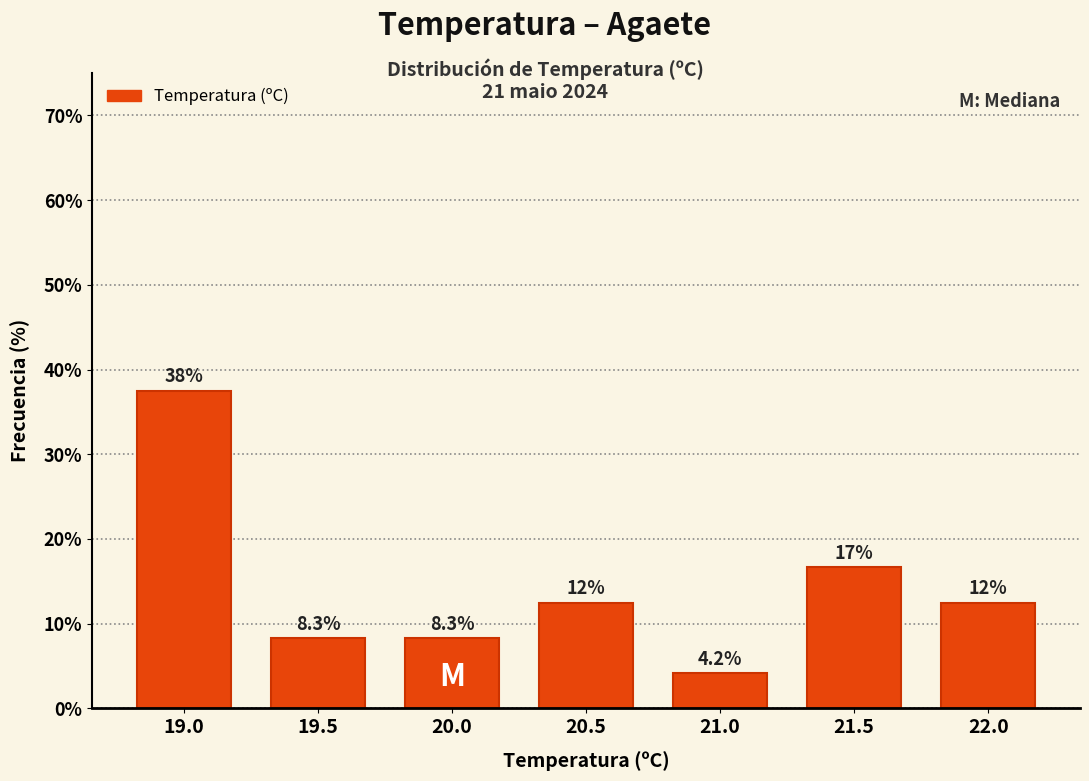

Does the chart contain any negative values?

No